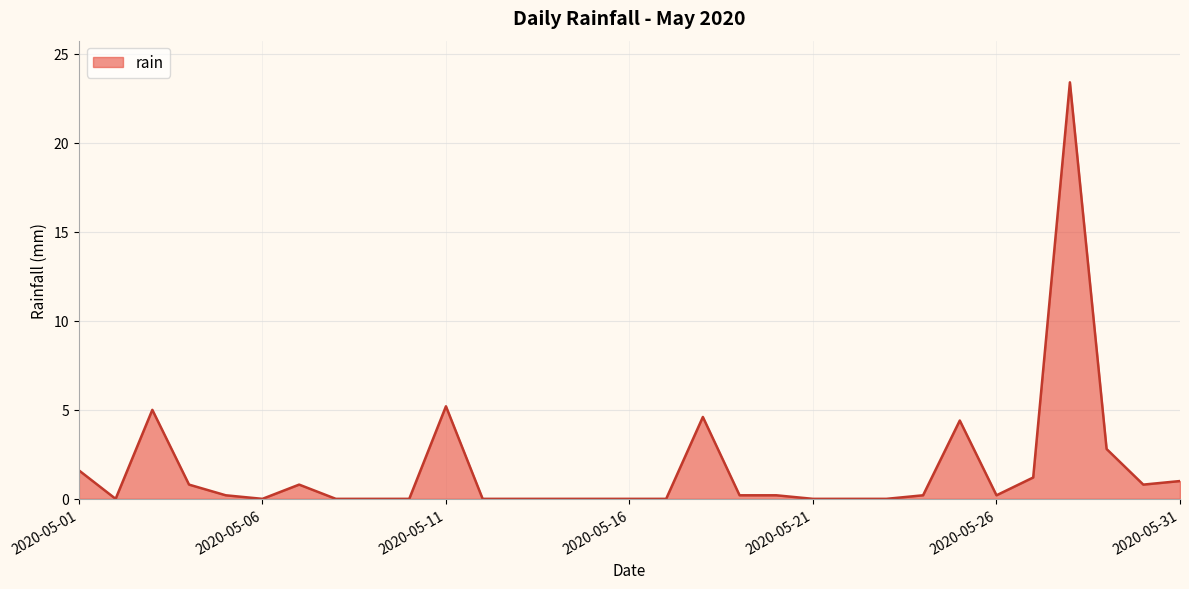

What is the greatest value displayed?

23.4